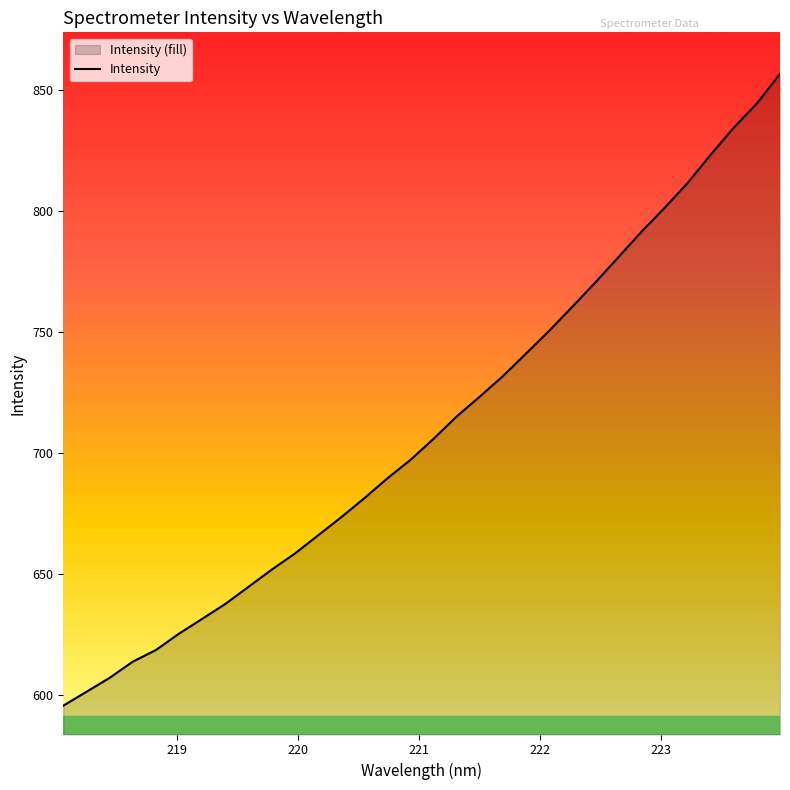

What is the minimum value shown in the chart?

595.6